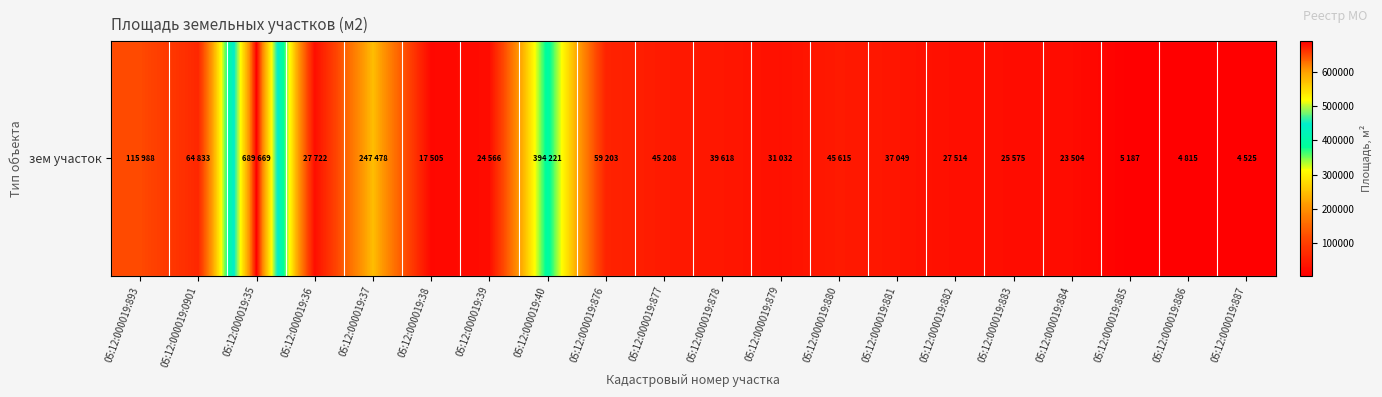

How many categories are shown in the chart?

20